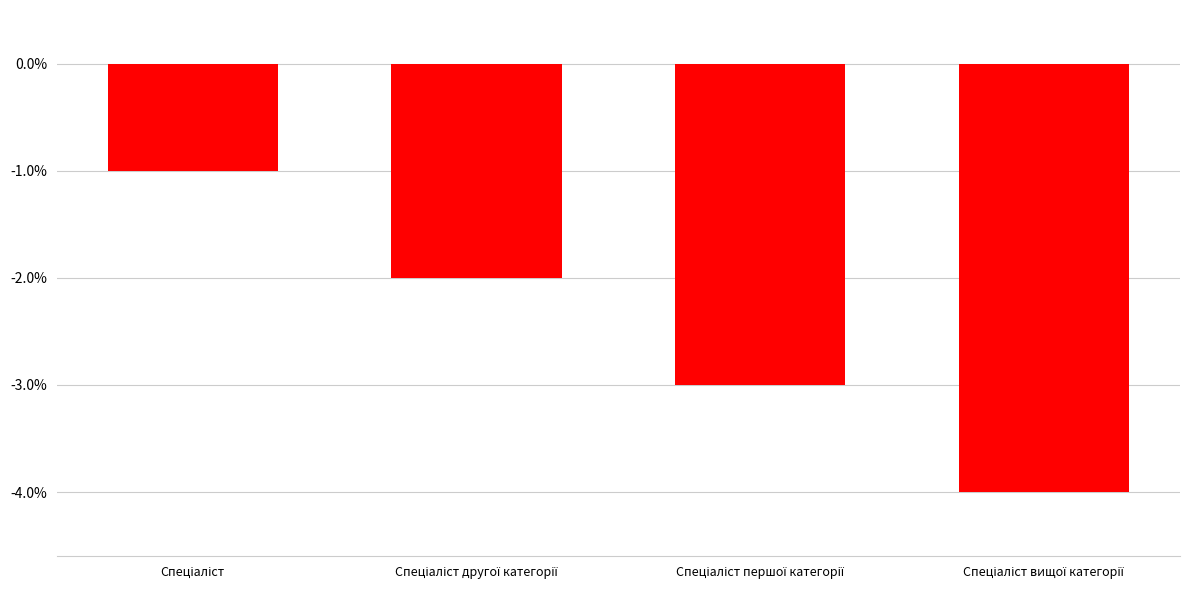

What is the minimum value shown in the chart?

-4